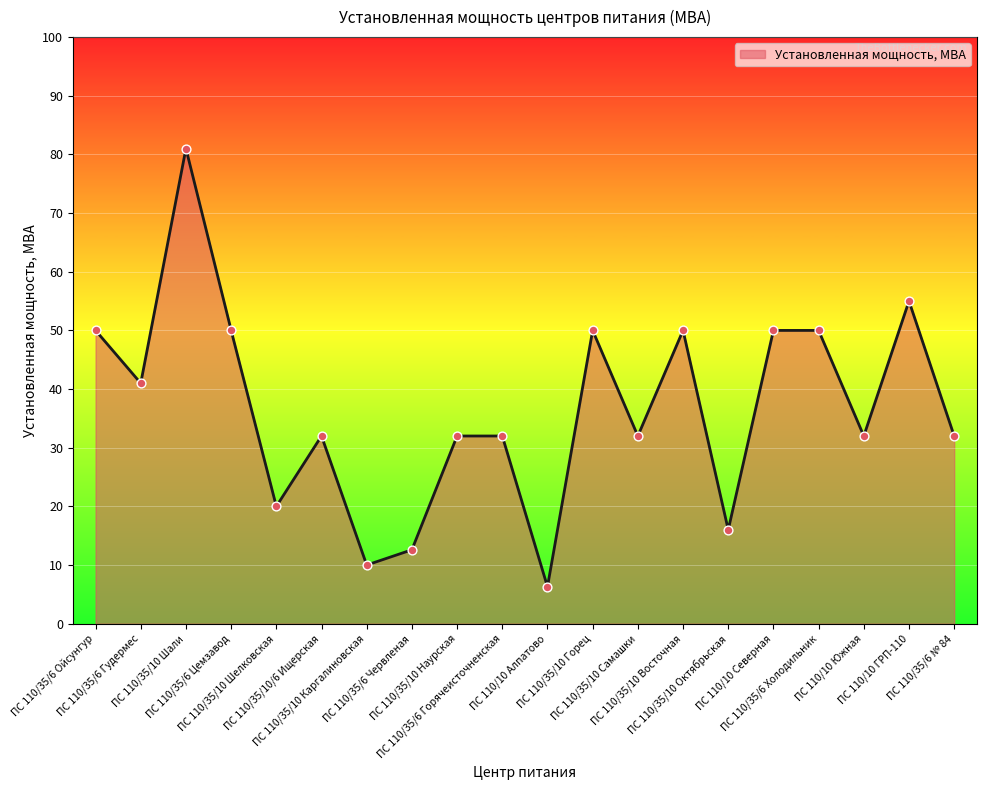

What is the difference between the maximum and minimum values?

74.7